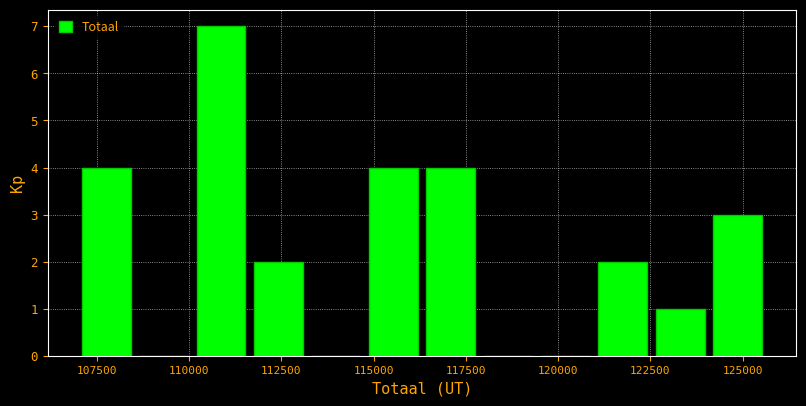

Read against the x-axis, roughly where is the centre of the tallest bar?

111000